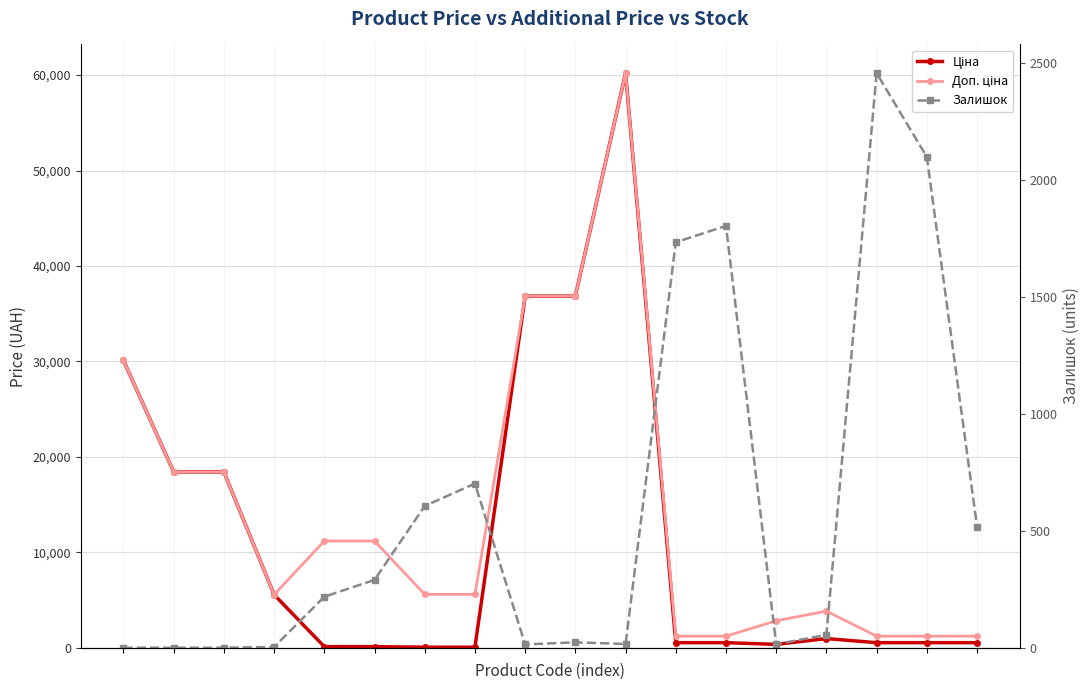

Between 0 and 11, which series saw the biggest shift?

Ціна